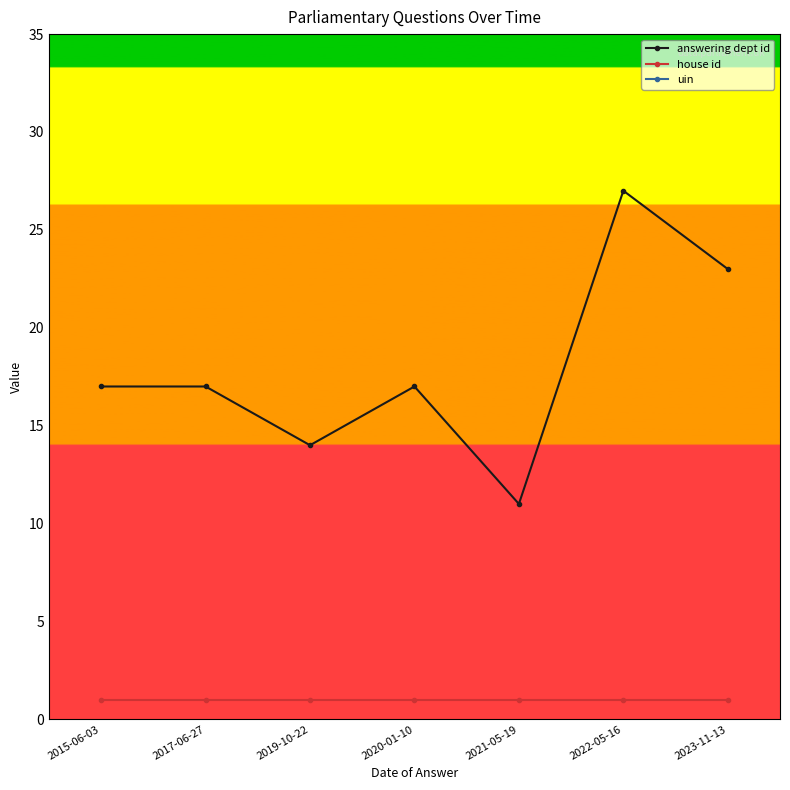

Reading right to left, transcribe all the data shown in this chart.

answering dept id: 23	27	11	17	14	17	17
house id: 1	1	1	1	1	1	1
uin: 103	103	103	103	103	103	103